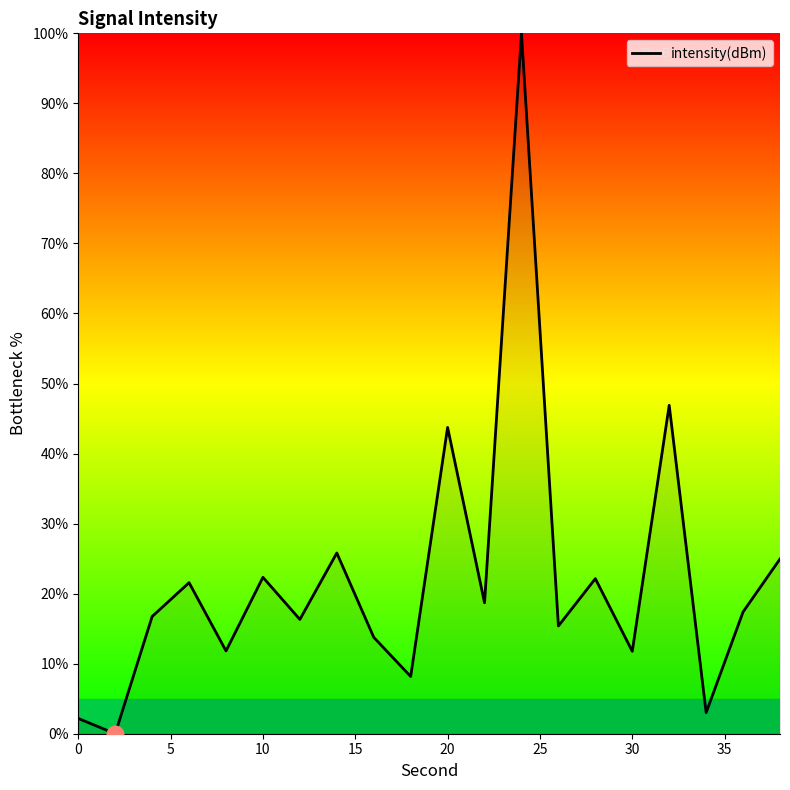

What is the maximum value shown in the chart?

100.0